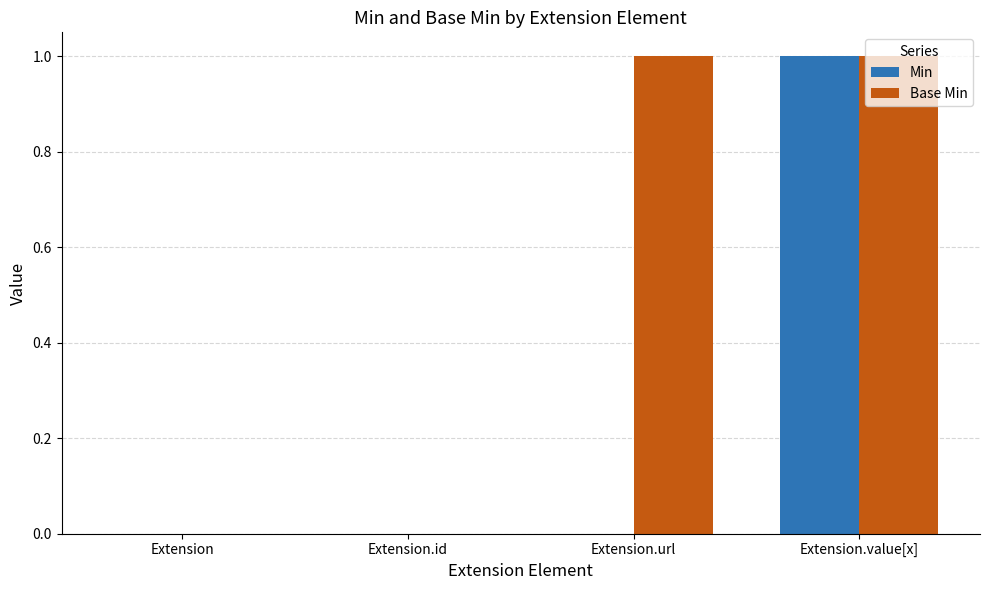

Does the chart contain stacked bars?

No